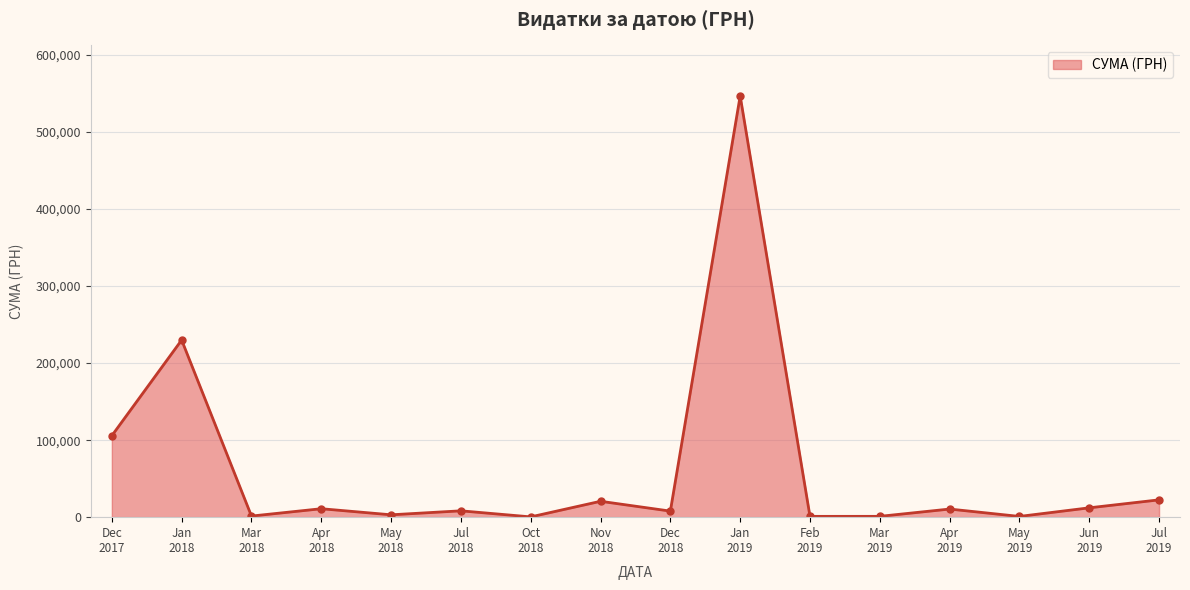

Does the chart have visible grid lines?

Yes